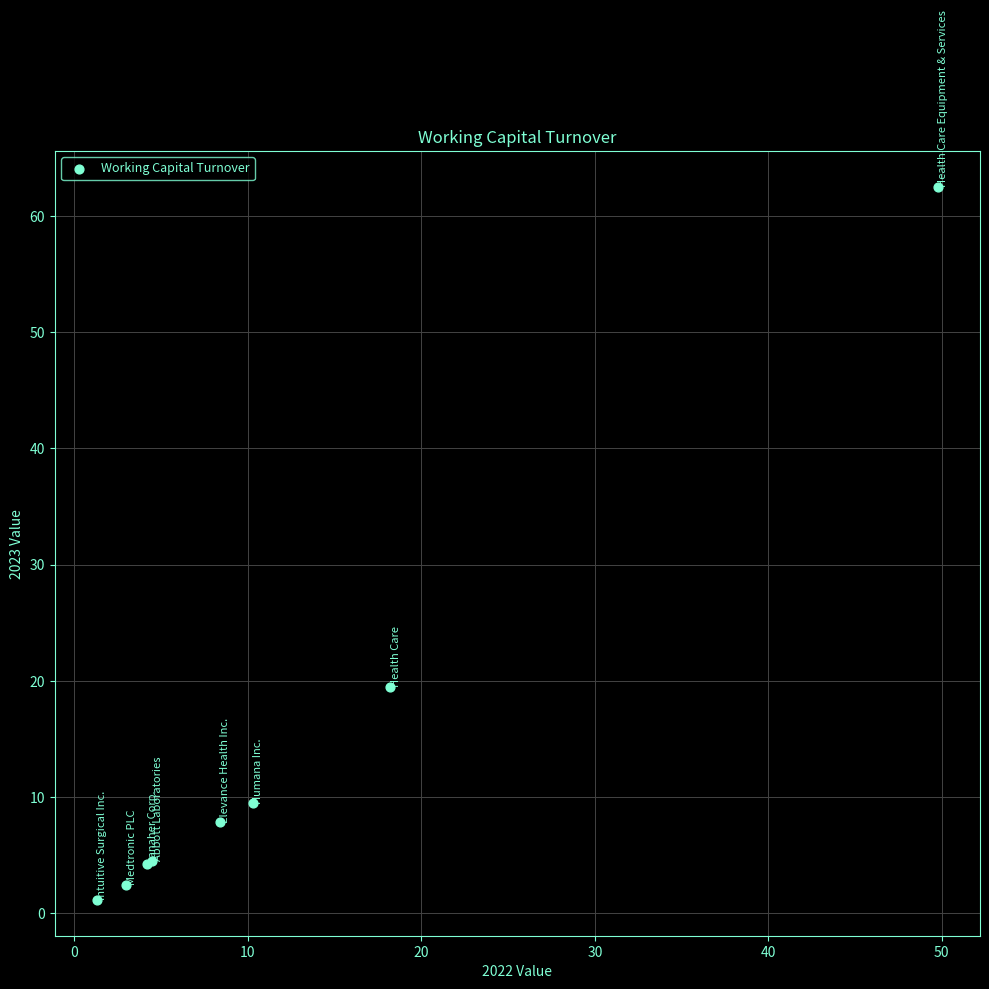

What Y value in the scatter plot is closest to 31?

19.5